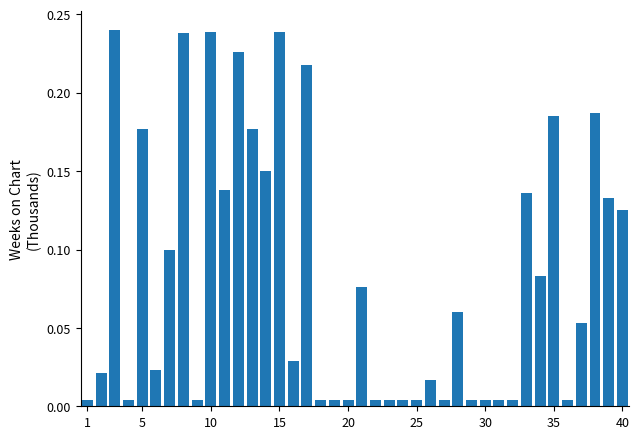

Reading left to right, extract all data points from this chart.

0.0	0.0	0.2	0.0	0.2	0.0	0.1	0.2	0.0	0.2	0.1	0.2	0.2	0.1	0.2	0.0	0.2	0.0	0.0	0.0	0.1	0.0	0.0	0.0	0.0	0.0	0.0	0.1	0.0	0.0	0.0	0.0	0.1	0.1	0.2	0.0	0.1	0.2	0.1	0.1